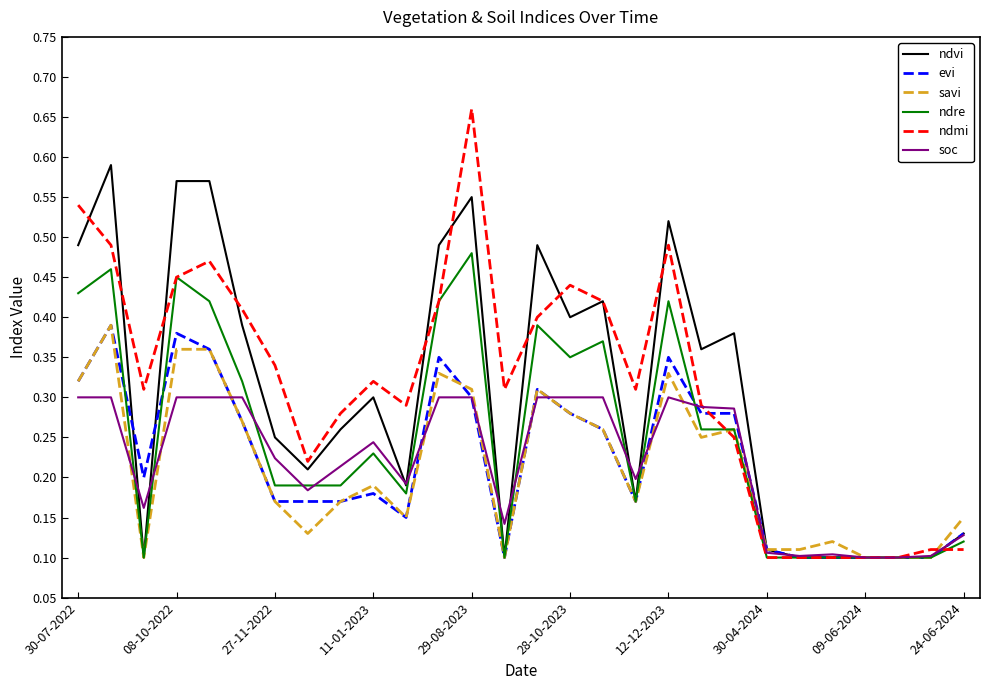

Which series has the widest spread of values?

ndmi